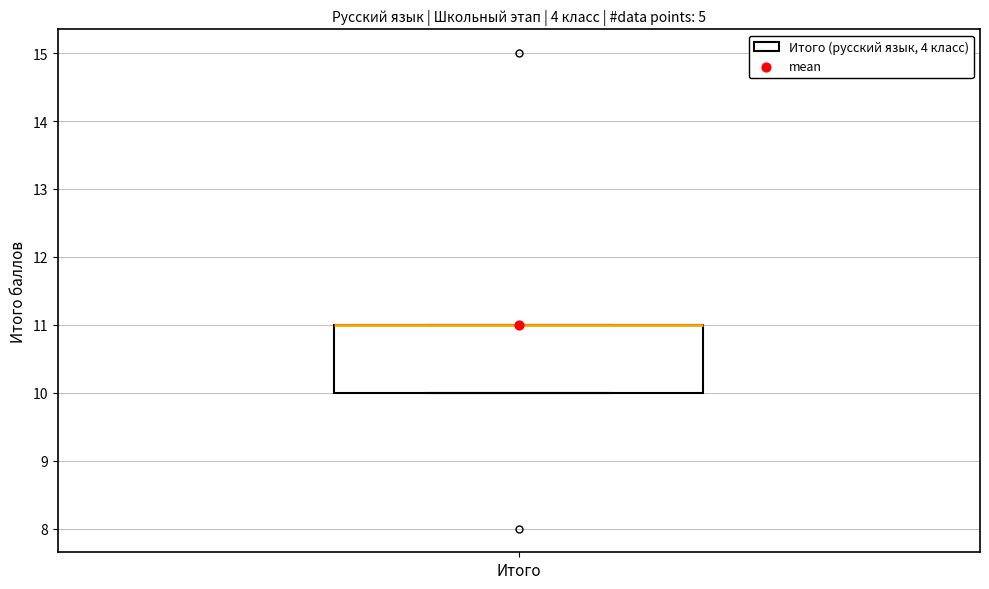

Where is the lower edge of the box for Итого on the y-axis? The values are not printed on the chart, so give them approximately, as read against the axis.

10